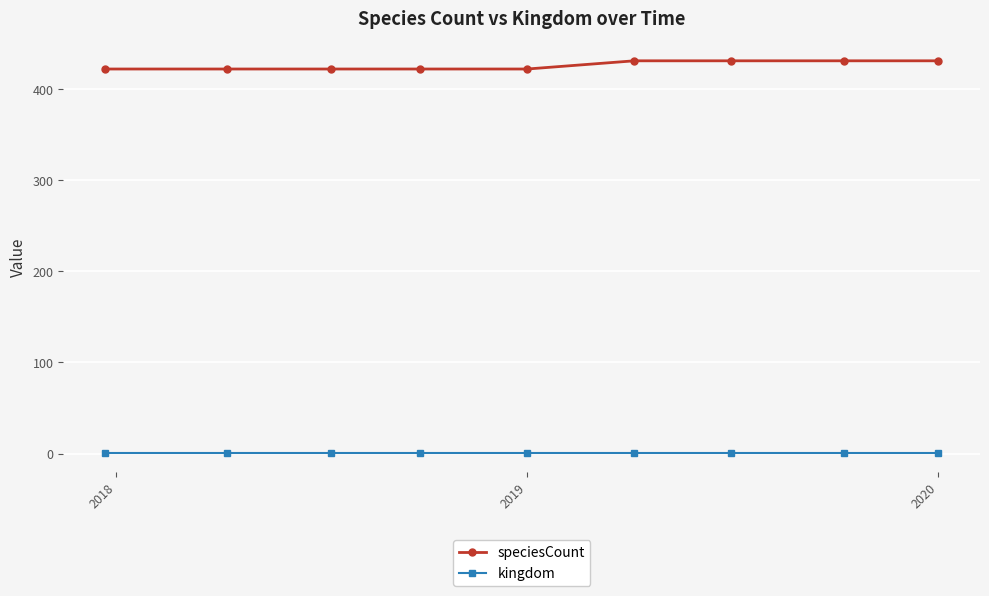

How many lines are shown in the chart?

2